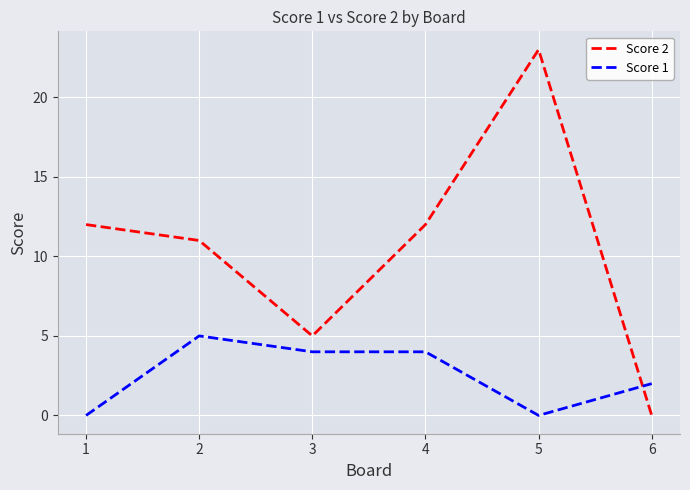

The value of Score 1 at 6 is 2. True or false?

True